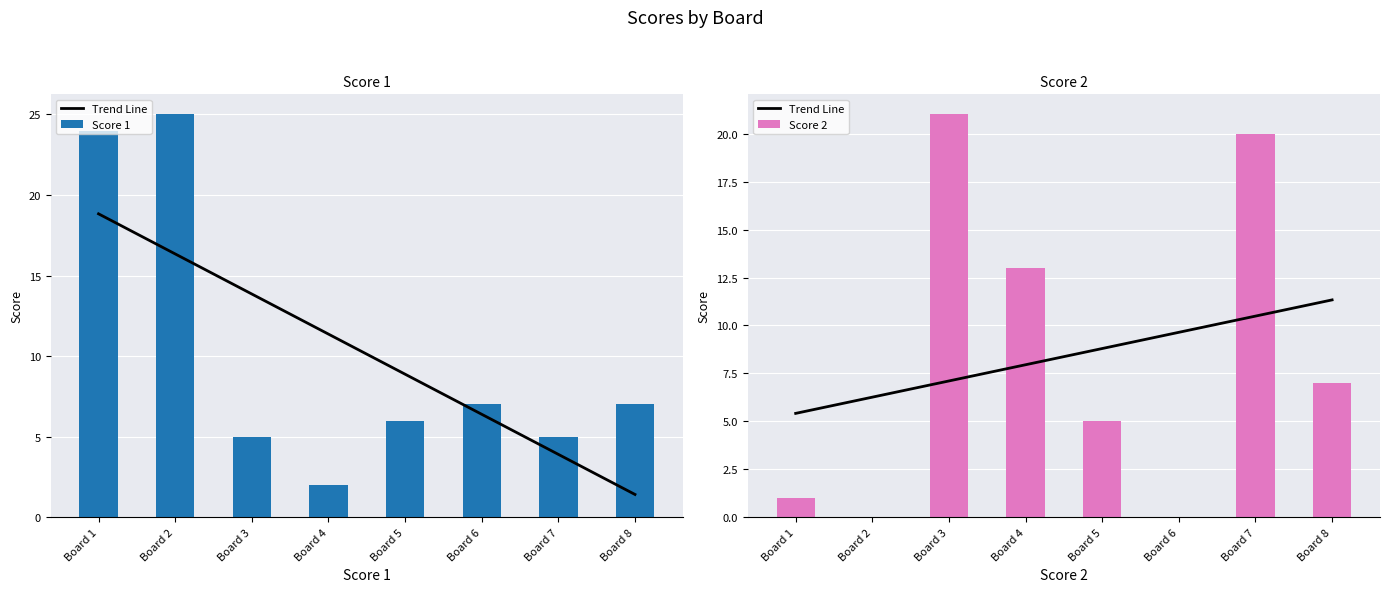

The Score 1 series shows 36.4 at Board 1. True or false?

False